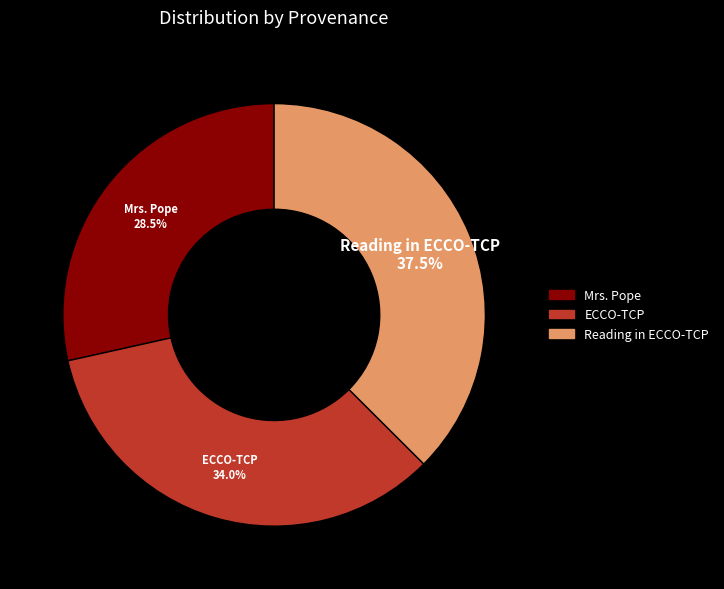

What percentage is NOT represented by Mrs. Pope?

71.5%